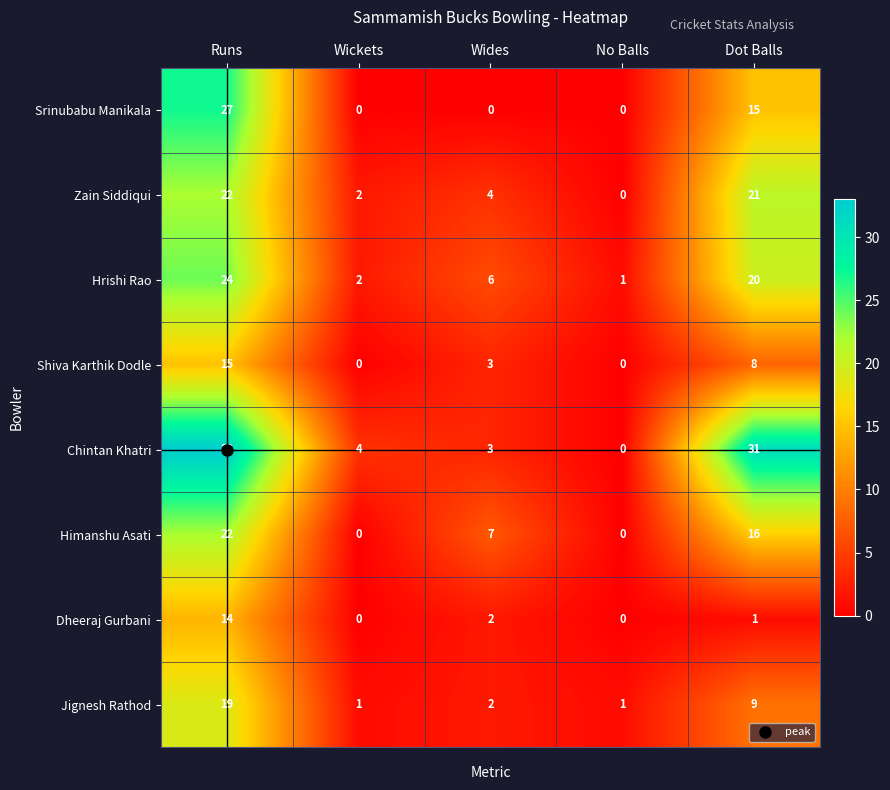

At Dot Balls, list the series in order from smallest to largest.

Dheeraj Gurbani, Shiva Karthik Dodle, Jignesh Rathod, Srinubabu Manikala, Himanshu Asati, Hrishi Rao, Zain Siddiqui, Chintan Khatri